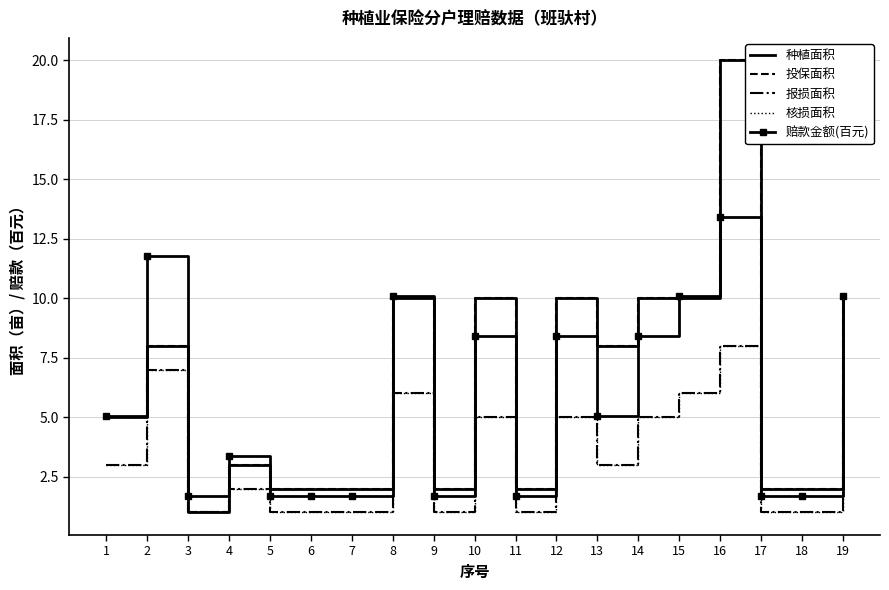

True or false: 种植面积 and 核损面积 intersect in this chart.

False